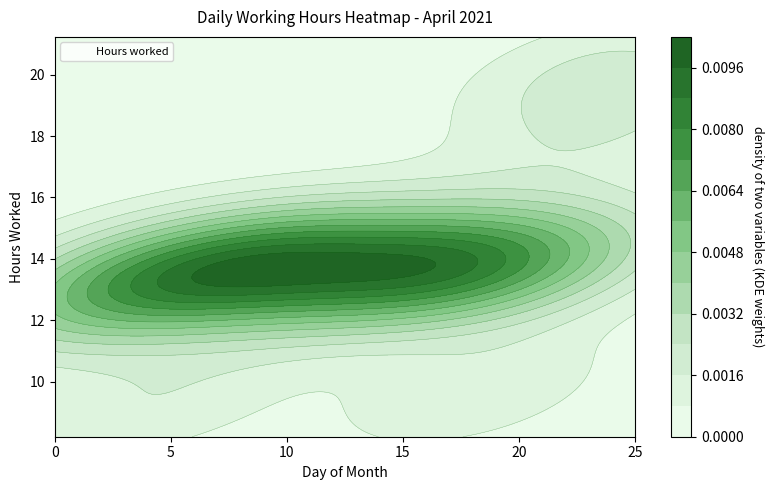

What is the average value?

13.8